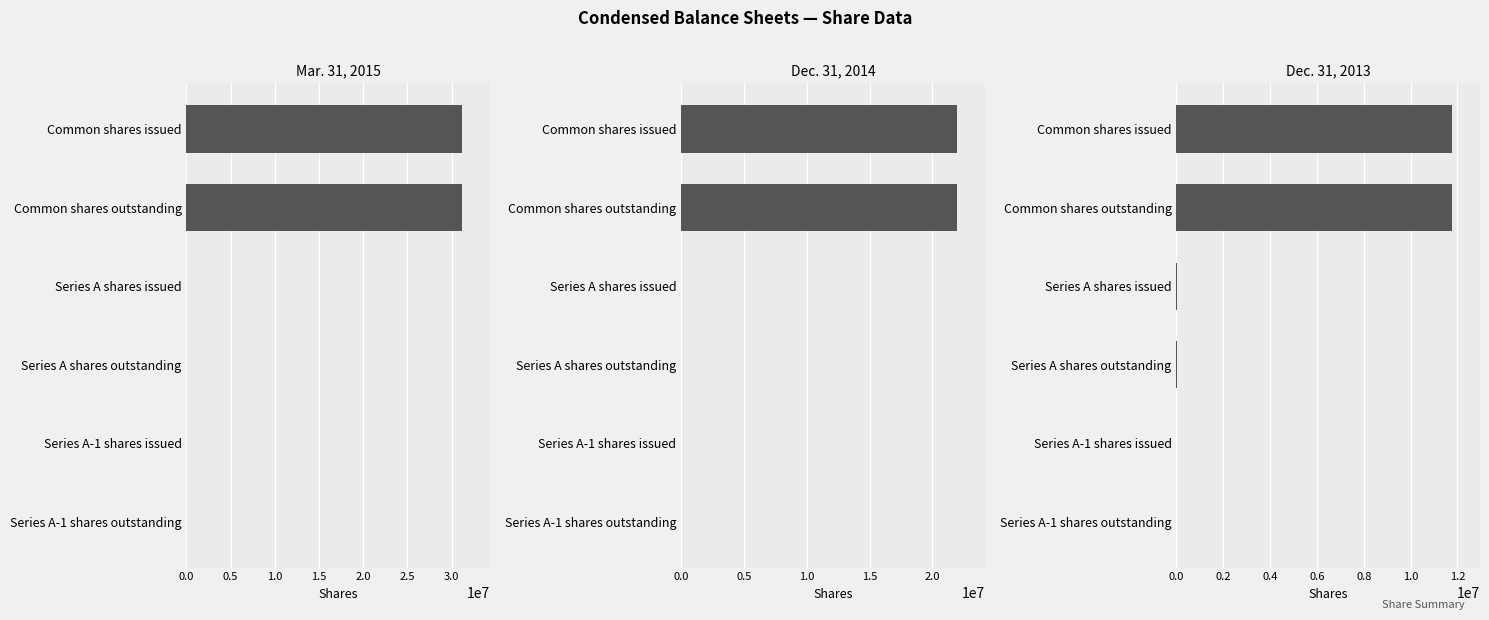

What is the difference between the maximum and minimum values in the Dec. 31, 2013 series?

11785991